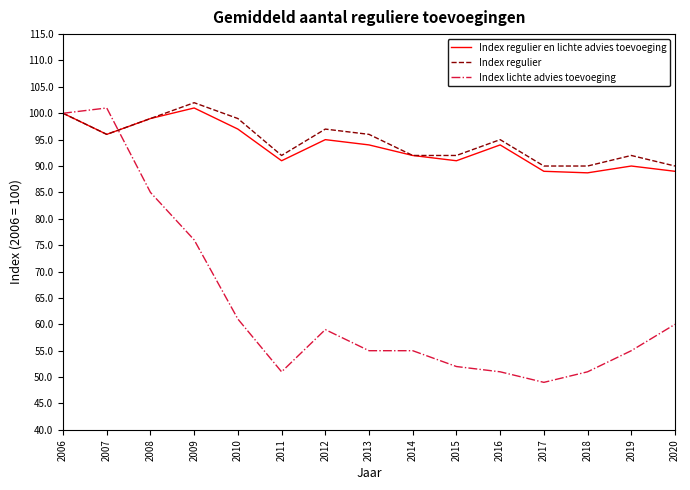

At which label does Index lichte advies toevoeging reach its peak?

2007